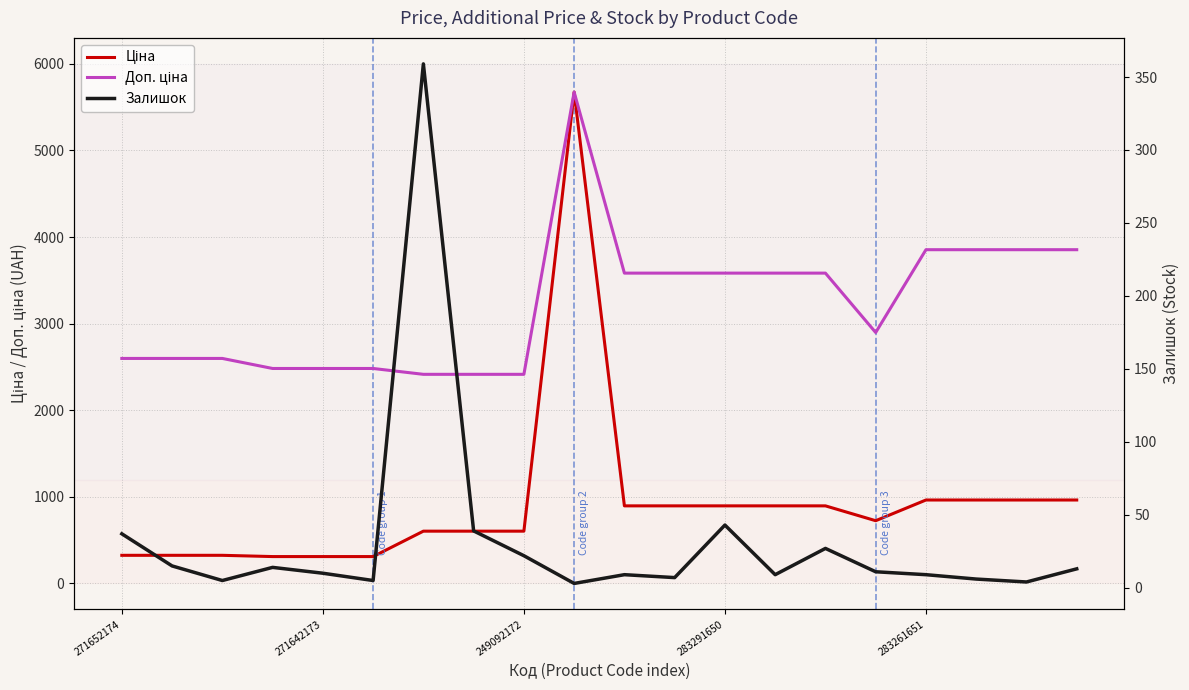

What is the label of the 14th point from the left?

13